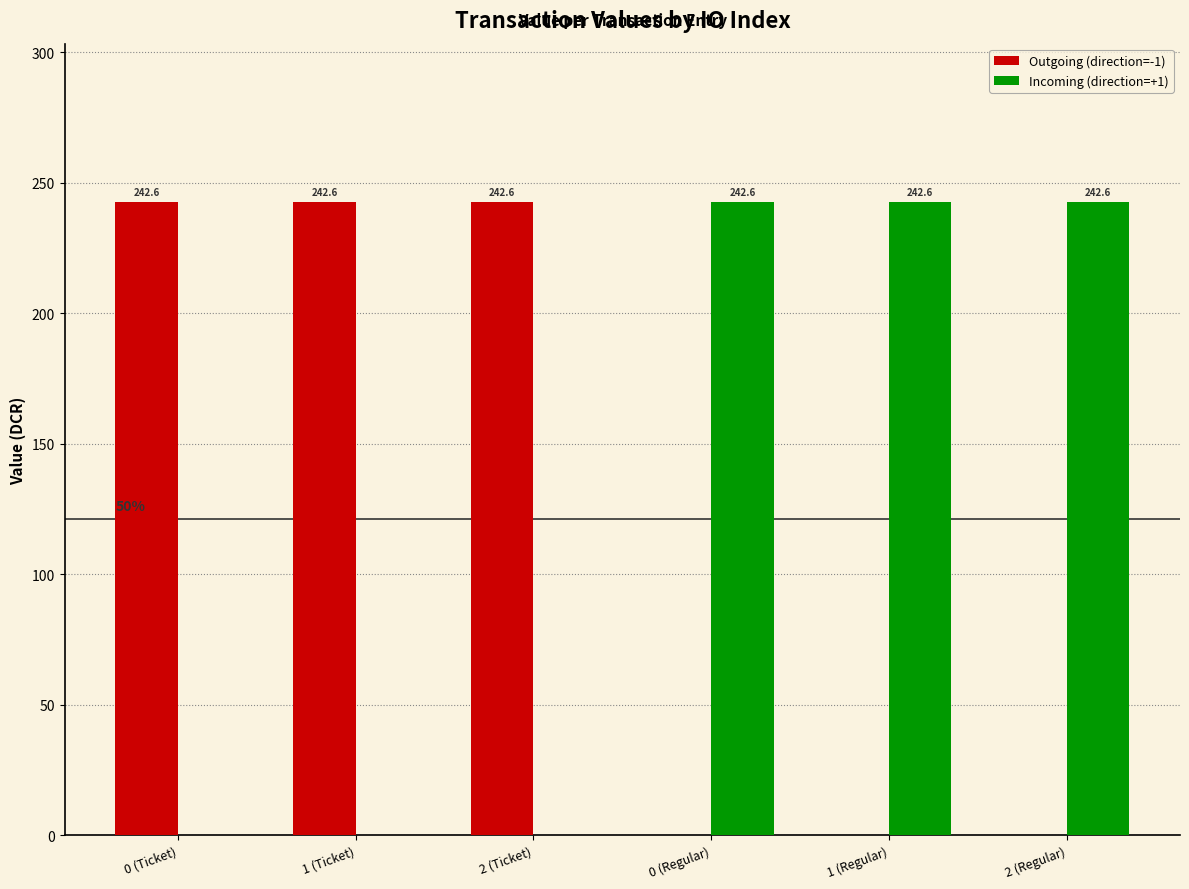

Does the chart contain stacked bars?

No